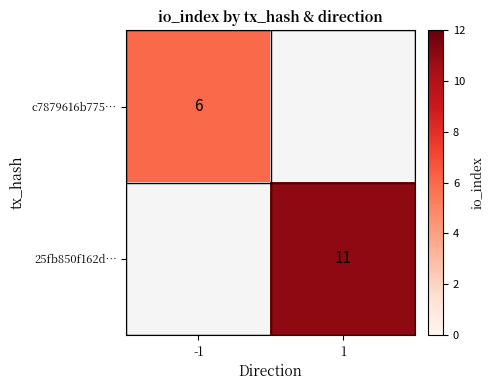

Is the value of 25fb850f162d… at 1 greater than the value of c7879616b775… at -1?

Yes